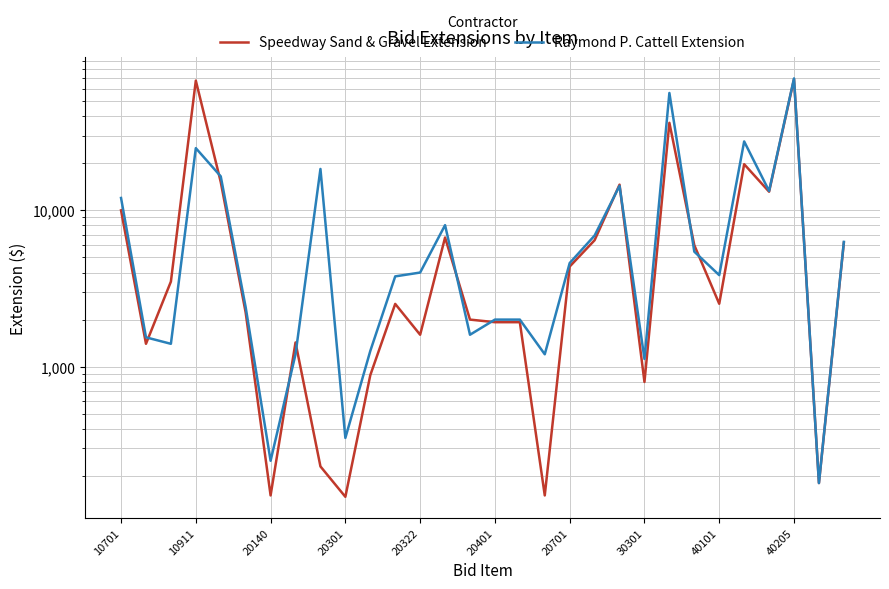

Rank the series at 40101 from highest to lowest value.

Raymond P. Cattell Extension, Speedway Sand & Gravel Extension